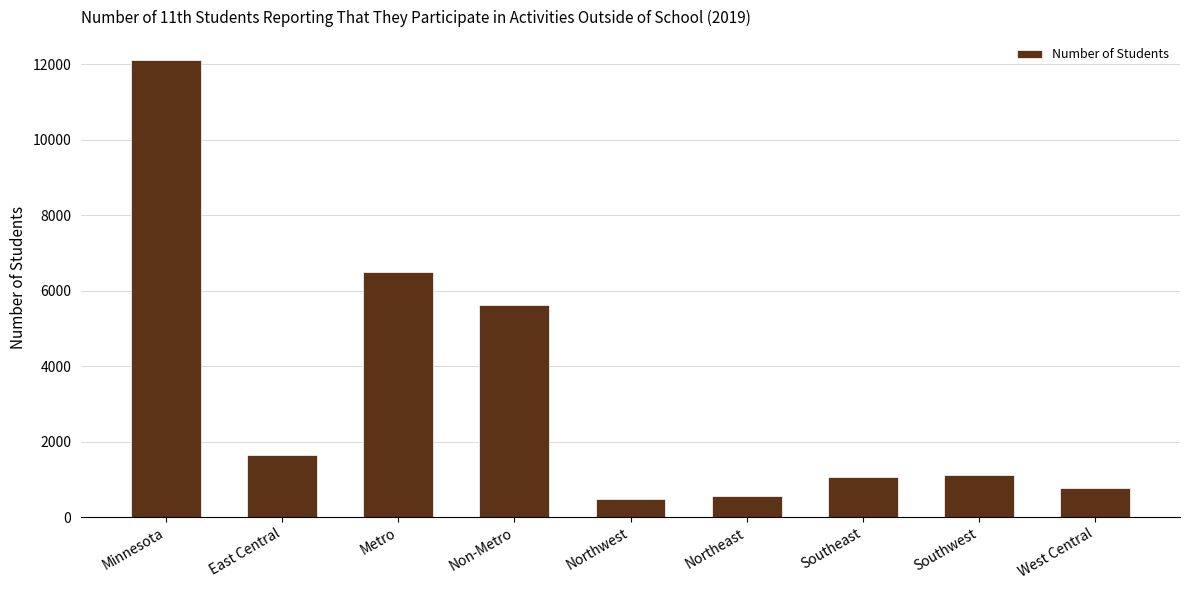

What is the ratio of the value at Minnesota to the value at Northeast?

21.9